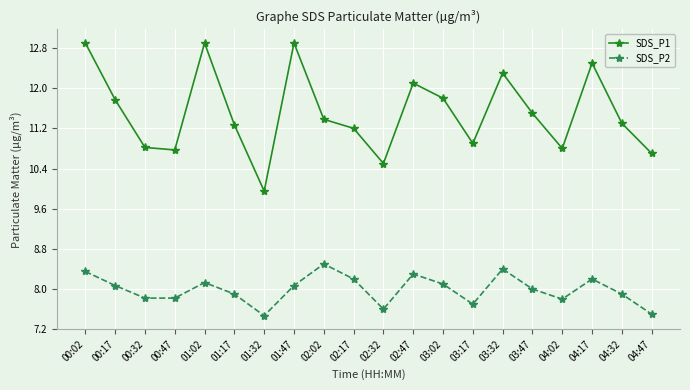

What is the highest value of the SDS_P2 series?

8.5